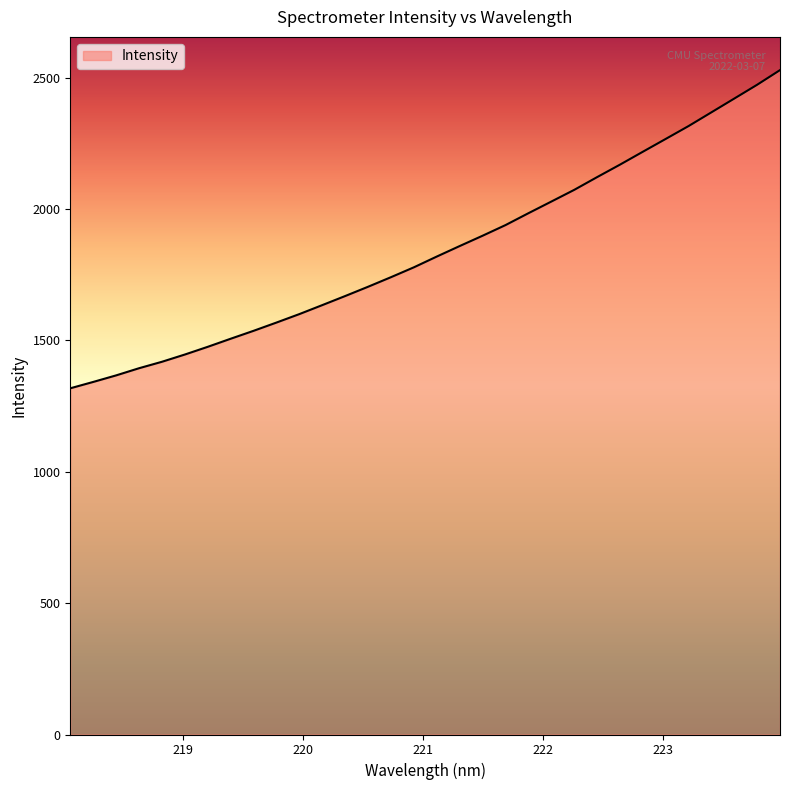

How many distinct data groups are displayed?

1